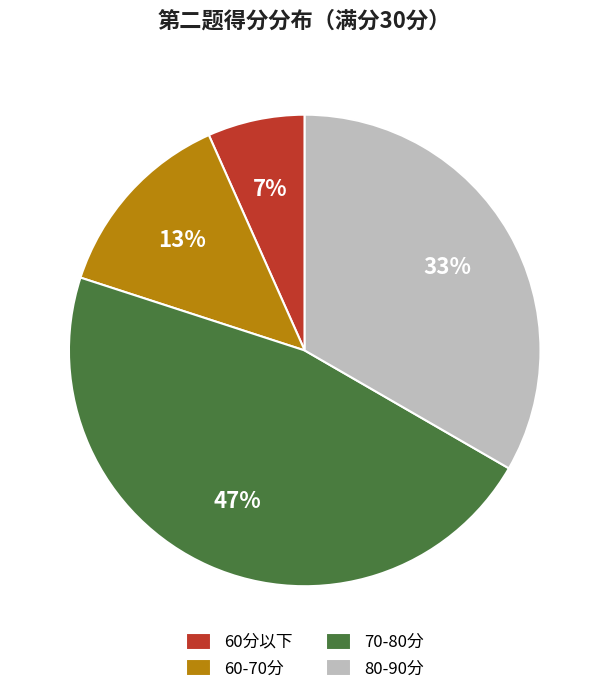

Does any single category account for the majority?

No